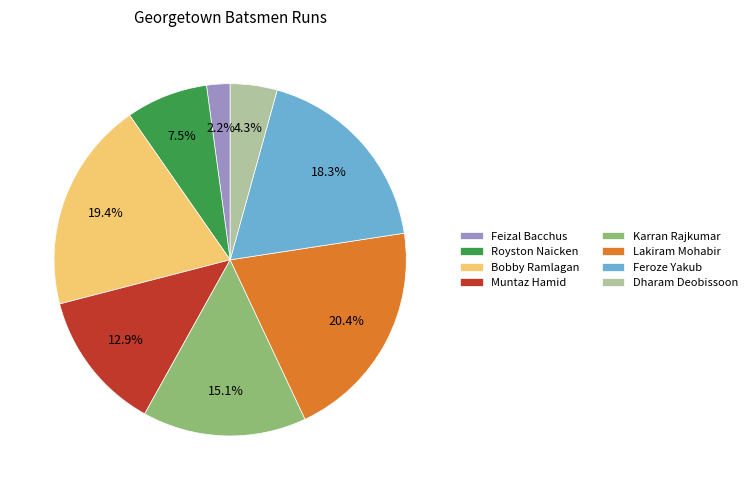

Is the sum of Karran Rajkumar and Royston Naicken greater than half?

No